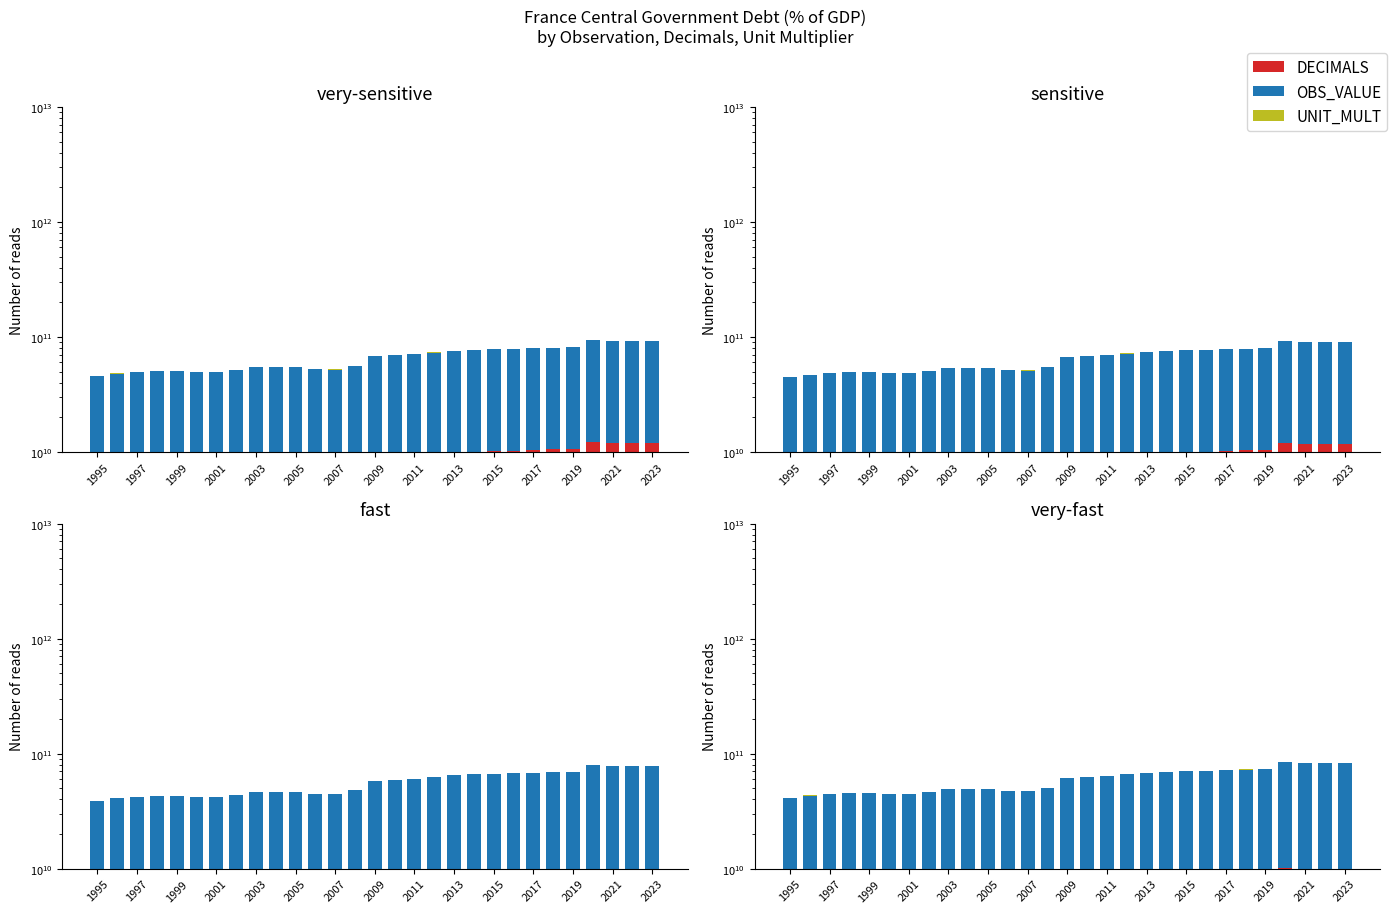

List the series in order of their peak value, highest first.

OBS_VALUE, DECIMALS, UNIT_MULT